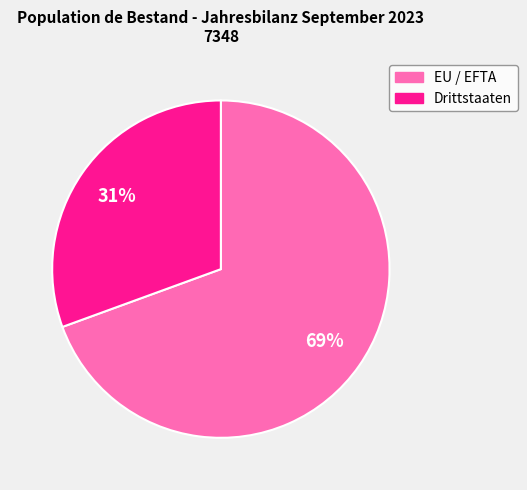

Approximately how many times larger is the value at Drittstaaten compared to EU / EFTA?

0.4